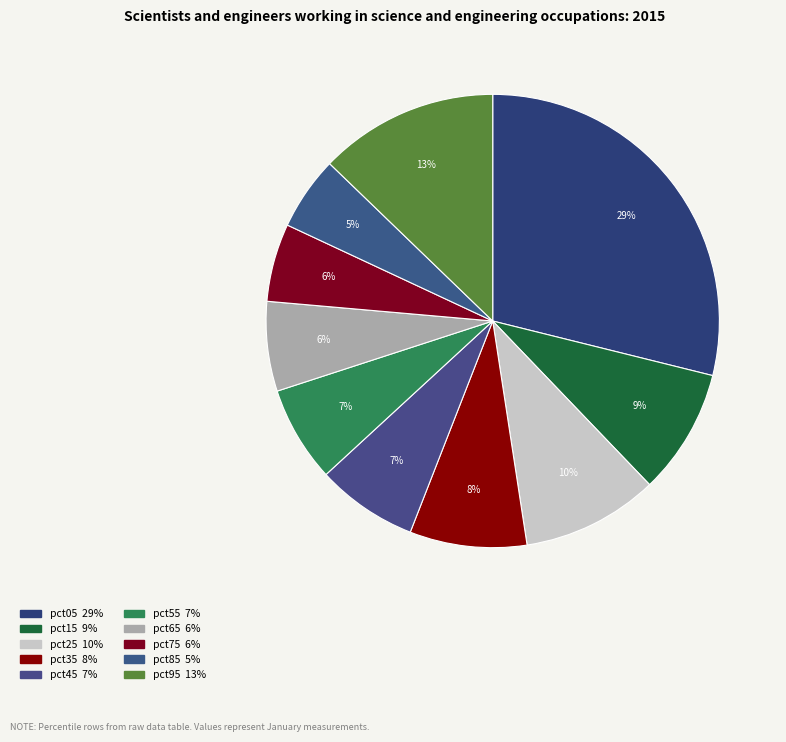

To the nearest percent, what percentage of the pie is pct65?

6%